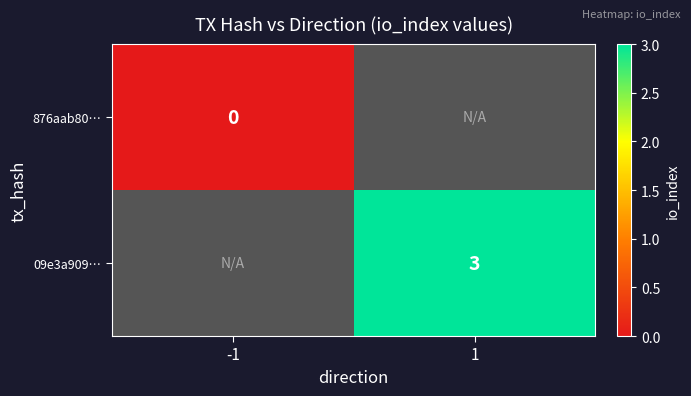

Which category has the highest value across all series?

1